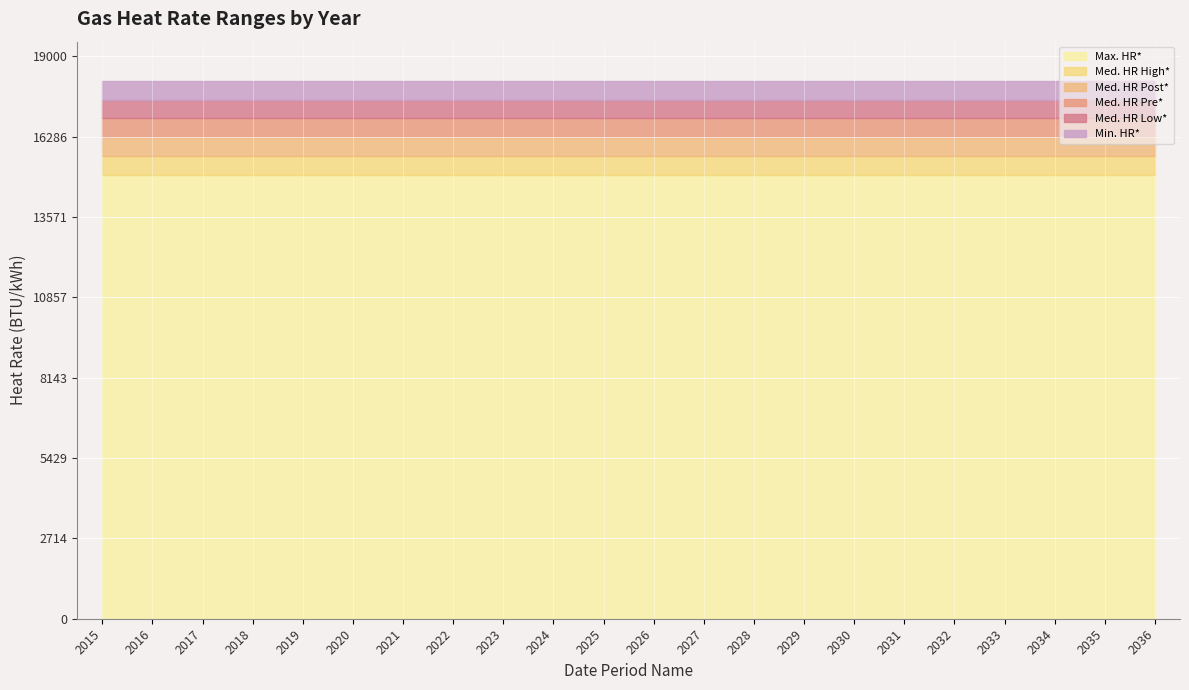

Is the value of Med. HR Post* at 2029 greater than the value of Med. HR Pre* at 2023?

No